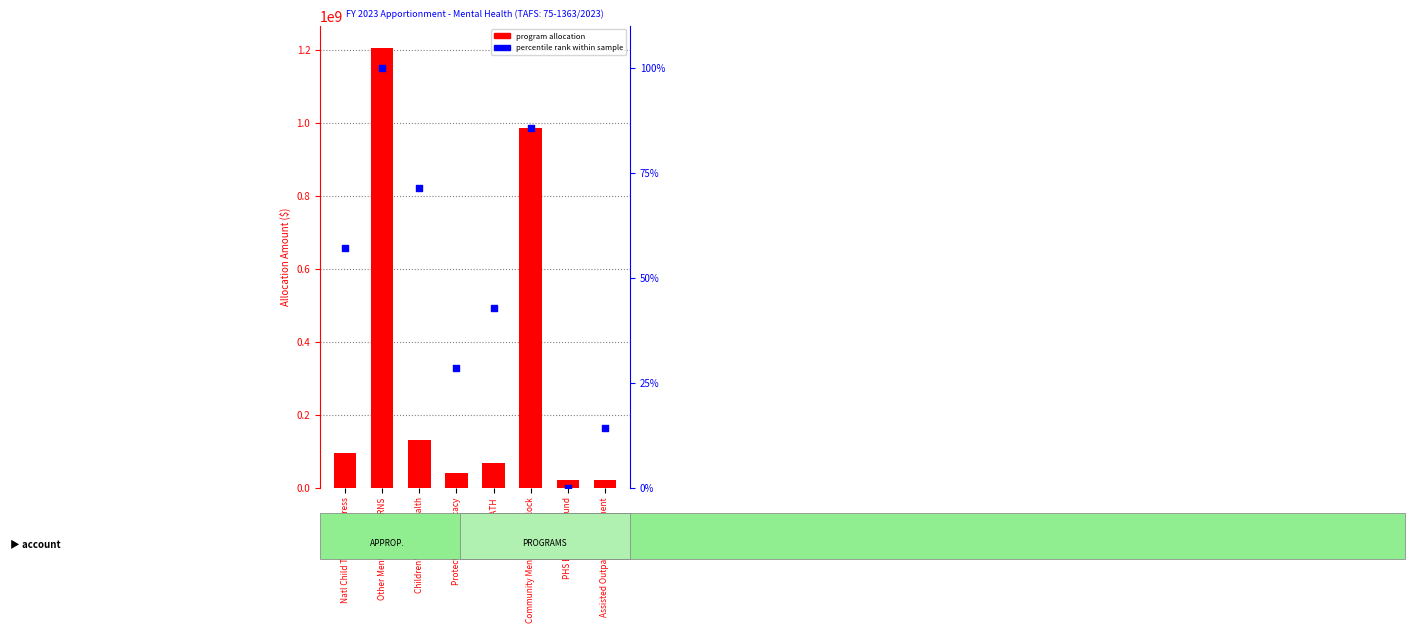

Which series contains the lowest Y value?

percentile rank within sample